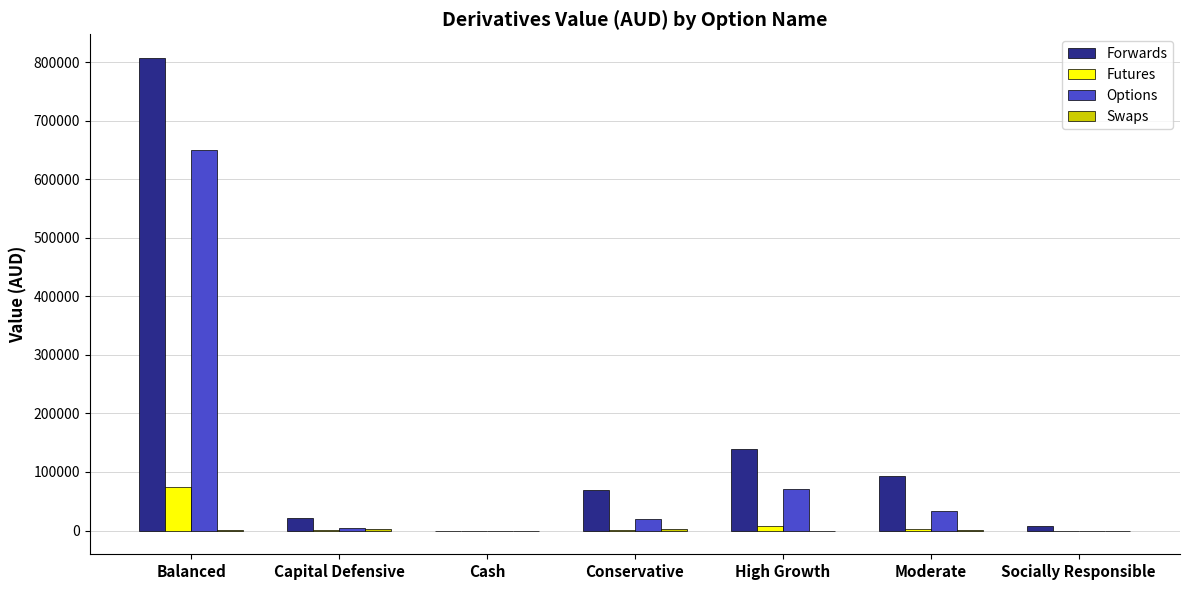

Is it true that Options equals 359038.0 at Balanced?

False